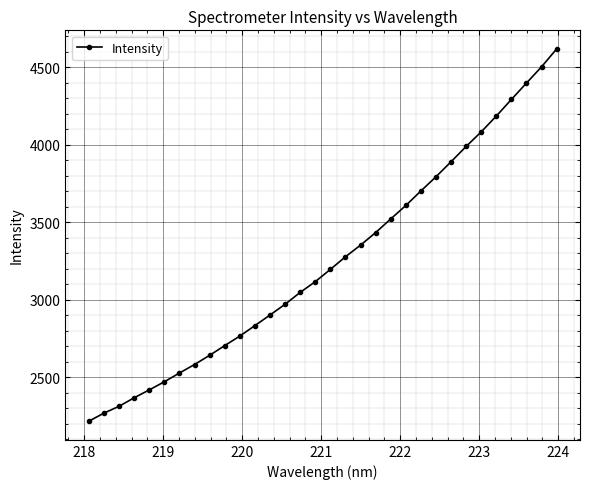

What is the maximum value shown in the chart?

4616.9